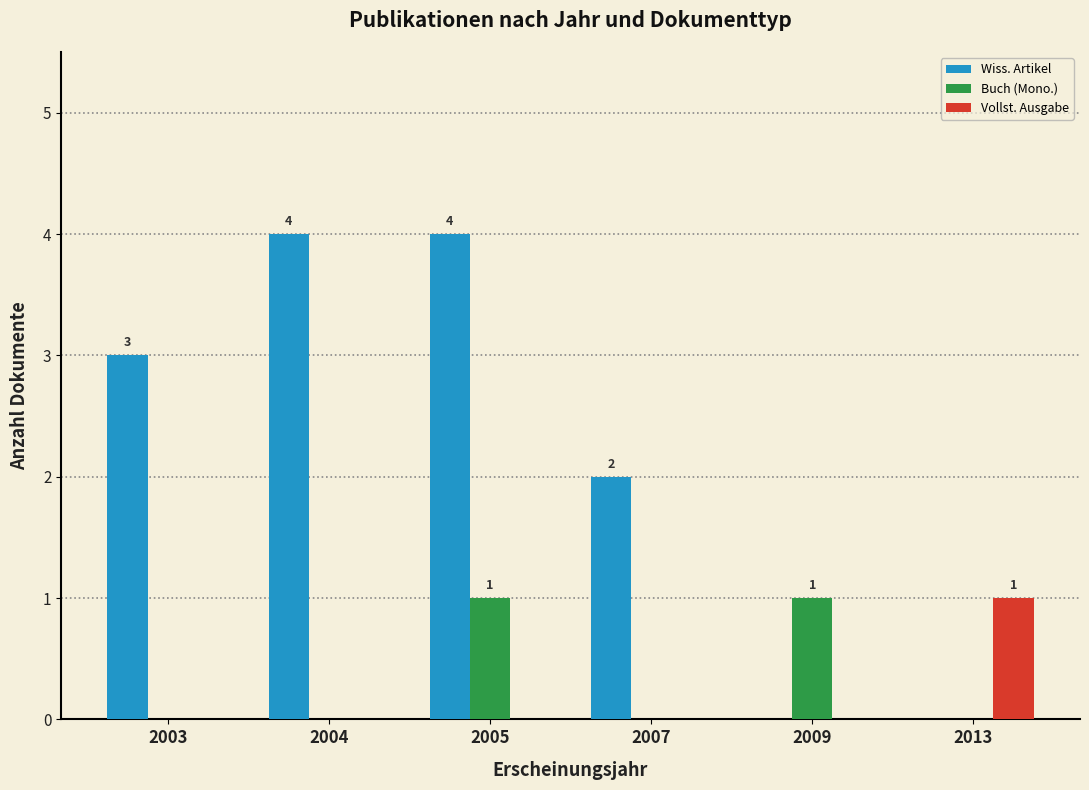

Count the number of categories in the chart.

6